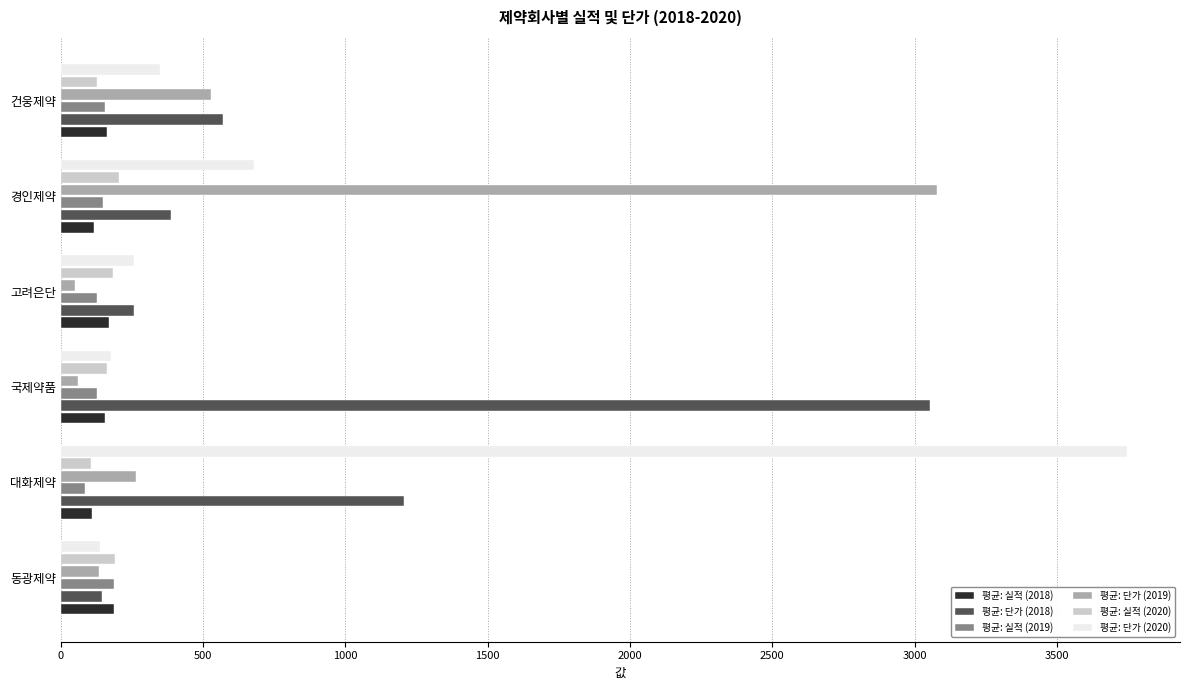

What is the difference between the second highest and minimum values in the 평균: 단가 (2018) series?

1062.5